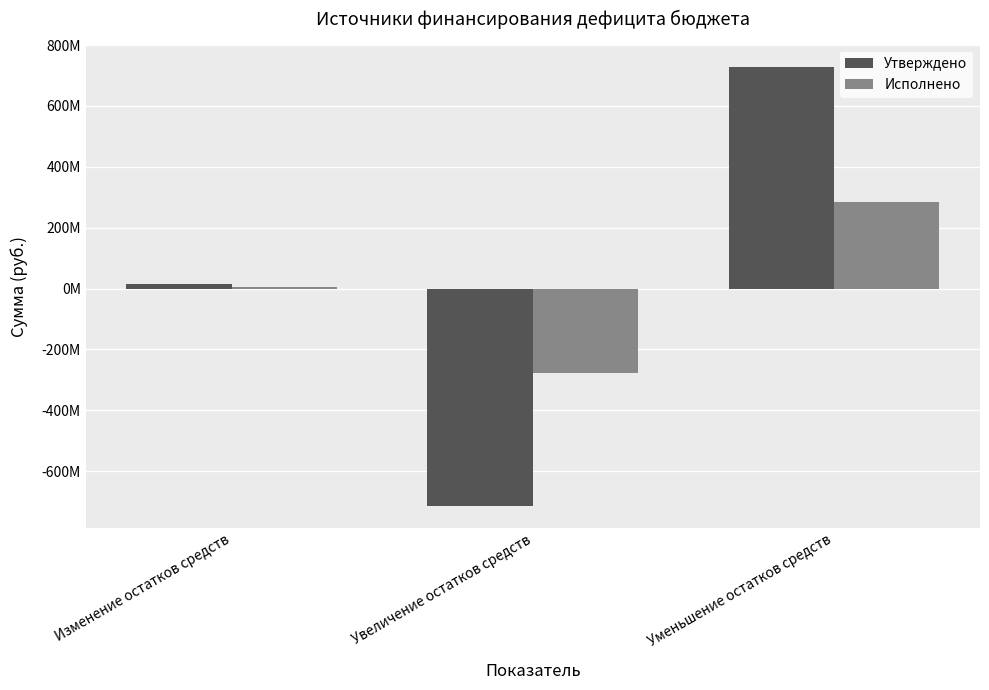

Does the chart contain any negative values?

Yes